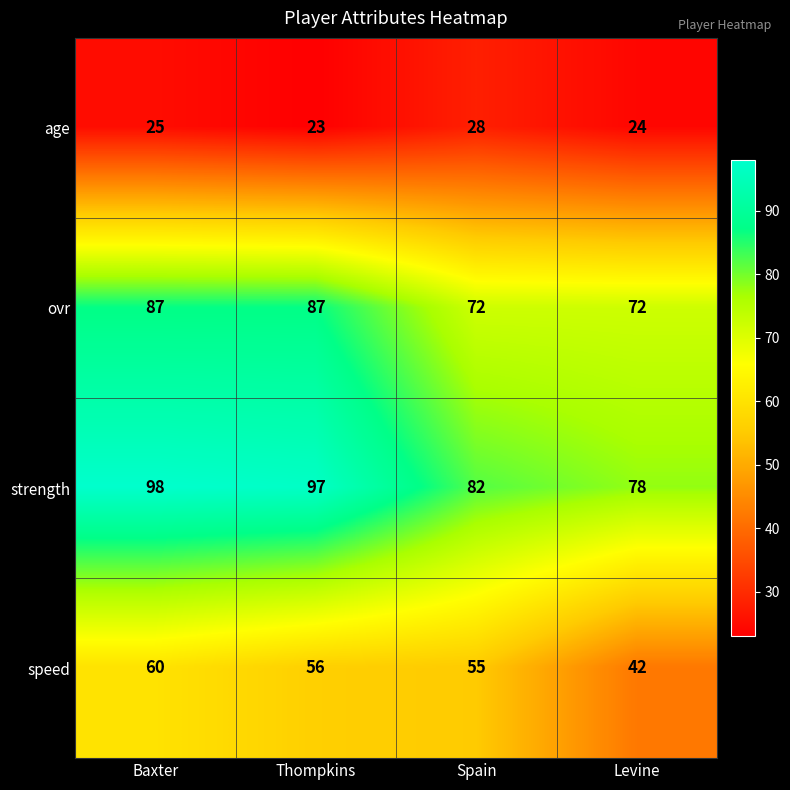

What is the difference between the highest and lowest values at Spain?

54